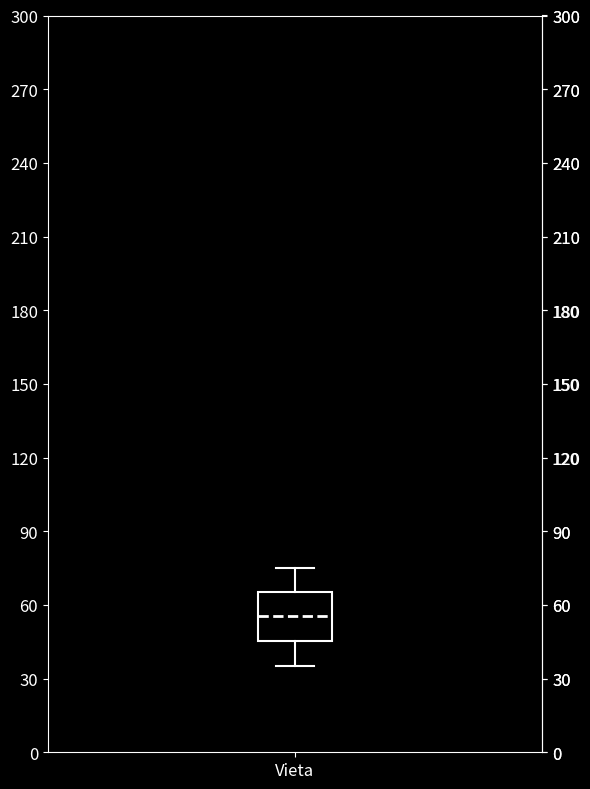

Where does the lower whisker of the box for Vieta end on the y-axis? The values are not printed on the chart, so give them approximately, as read against the axis.

35